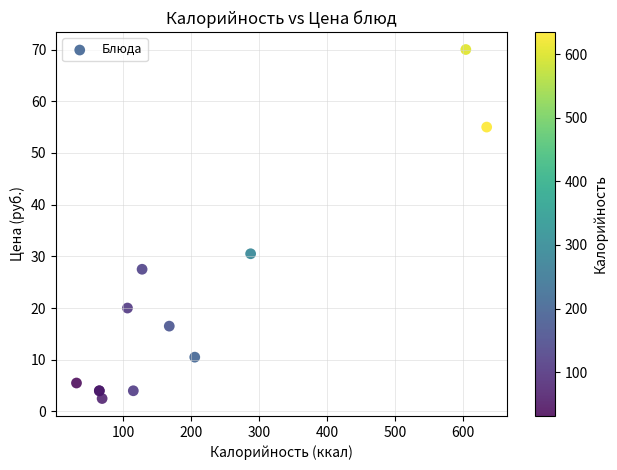

What Y value in the scatter plot is closest to 36?

30.5